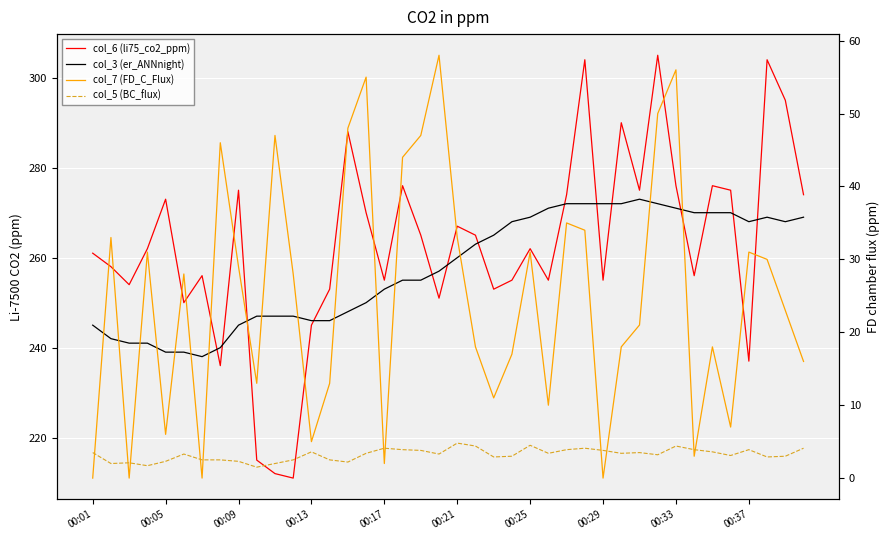

Reading left to right, list all the values displayed in this chart.

col_6 (li75_co2_ppm): 261.0	258.0	254.0	262.0	273.0	250.0	256.0	236.0	275.0	215.0	212.0	211.0	245.0	253.0	288.0	270.0	255.0	276.0	265.0	251.0	267.0	265.0	253.0	255.0	262.0	255.0	274.0	304.0	255.0	290.0	275.0	305.0	276.0	256.0	276.0	275.0	237.0	304.0	295.0	274.0
col_3 (er_ANNnight): 245.0	242.0	241.0	241.0	239.0	239.0	238.0	240.0	245.0	247.0	247.0	247.0	246.0	246.0	248.0	250.0	253.0	255.0	255.0	257.0	260.0	263.0	265.0	268.0	269.0	271.0	272.0	272.0	272.0	272.0	273.0	272.0	271.0	270.0	270.0	270.0	268.0	269.0	268.0	269.0
col_7 (FD_C_Flux): 0.0	33.0	0.0	31.0	6.0	28.0	0.0	46.0	29.0	13.0	47.0	28.0	5.0	13.0	48.0	55.0	2.0	44.0	47.0	58.0	33.0	18.0	11.0	17.0	31.0	10.0	35.0	34.0	0.0	18.0	21.0	50.0	56.0	3.0	18.0	7.0	31.0	30.0	23.0	16.0
col_5 (BC_flux): 3.5	2.0	2.1	1.7	2.3	3.3	2.5	2.5	2.3	1.5	2.0	2.5	3.6	2.5	2.2	3.4	4.1	3.9	3.8	3.3	4.8	4.4	2.9	3.0	4.5	3.4	3.9	4.1	3.8	3.4	3.5	3.2	4.4	3.9	3.6	3.1	3.9	2.9	3.0	4.1